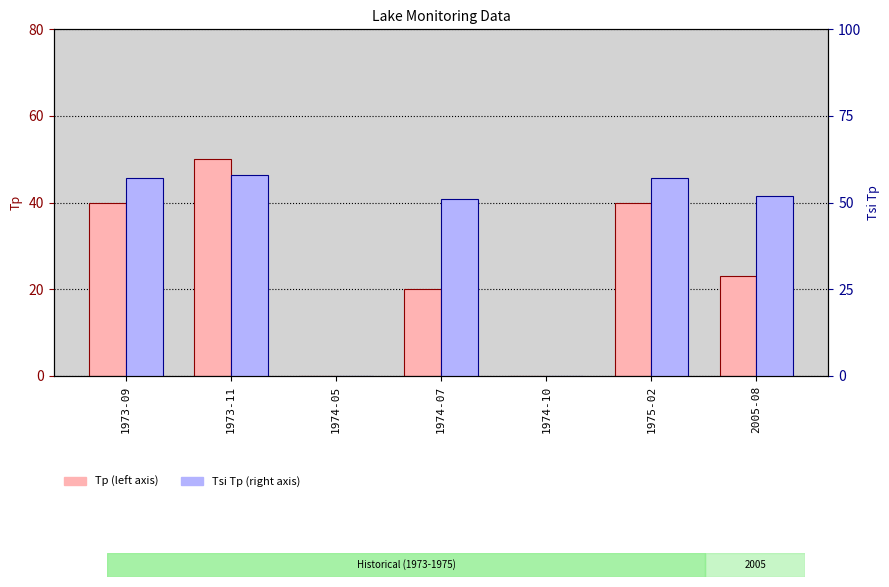

How many bars are there in total?

14